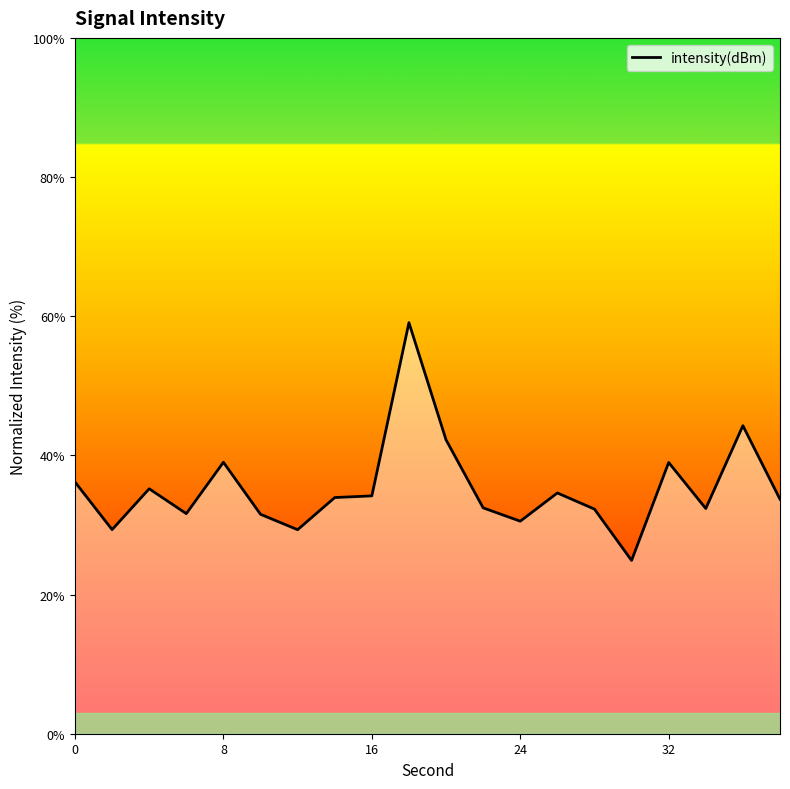

How many series are shown in this chart?

1